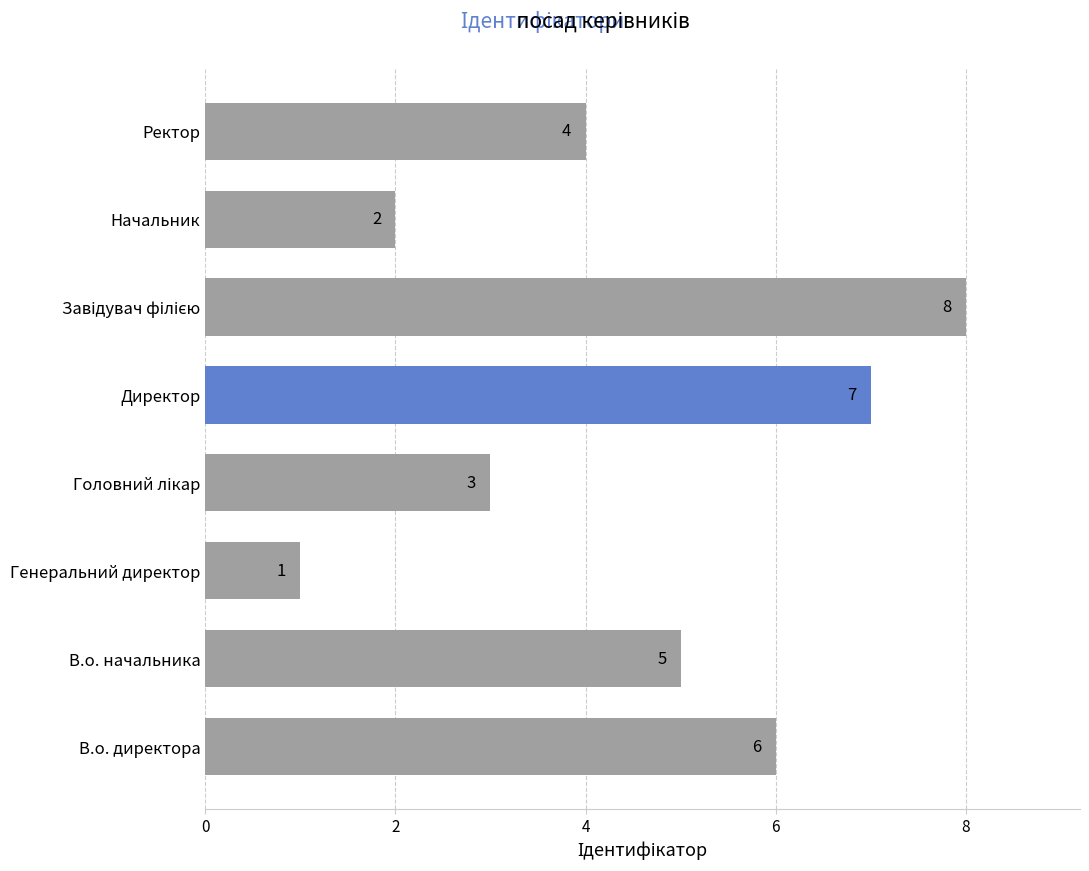

What is the ratio of the value at Директор to the value at Начальник?

3.5